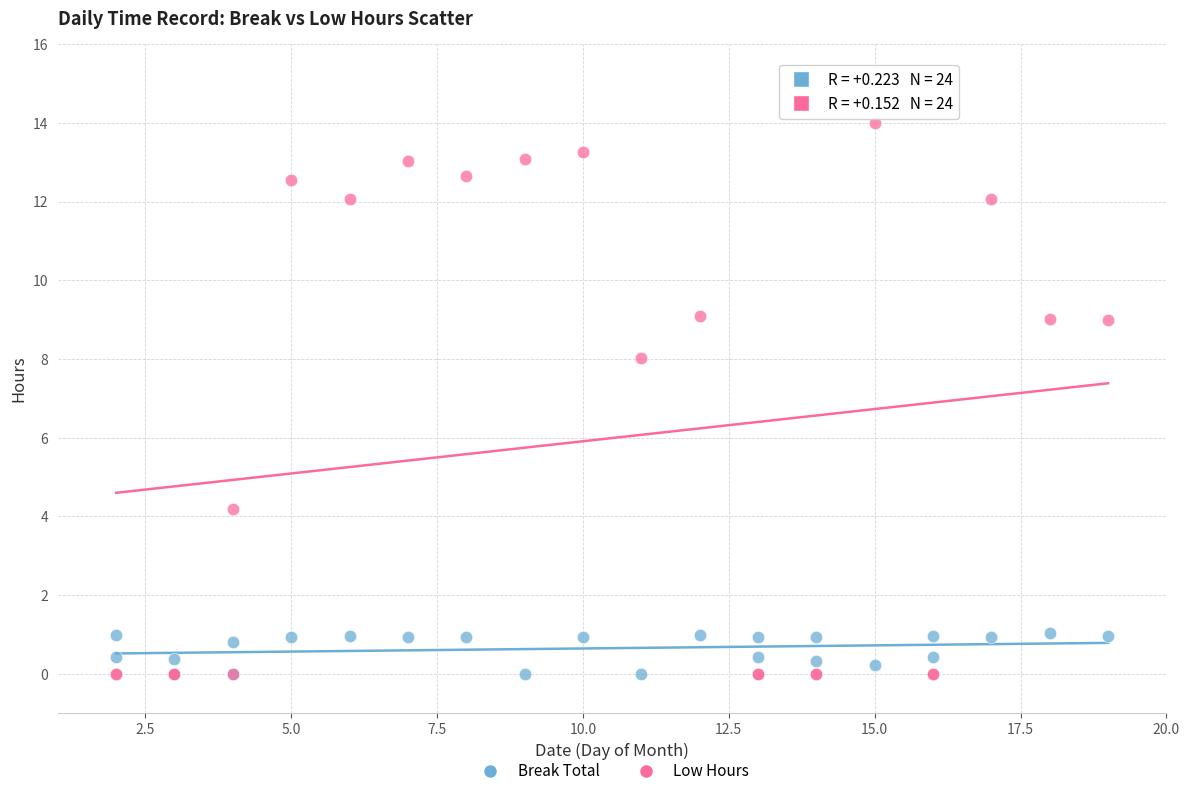

Across all series, what Y value is closest to 7?

8.0